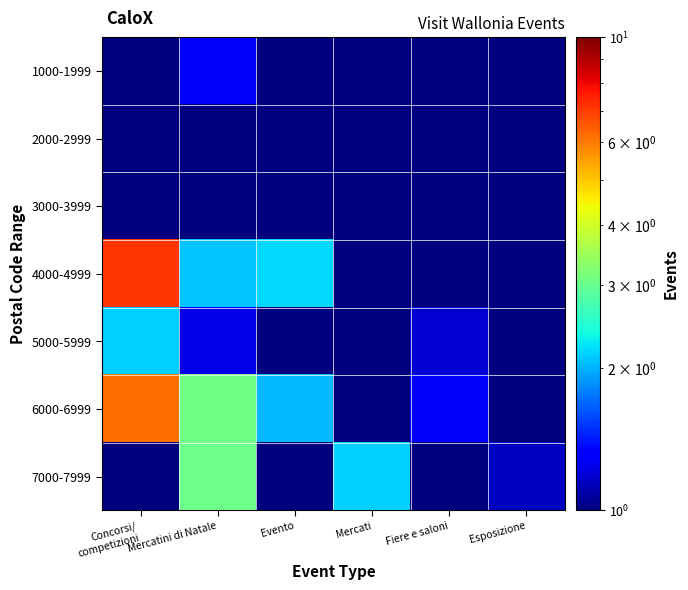

Which series has the widest spread of values?

4000-4999